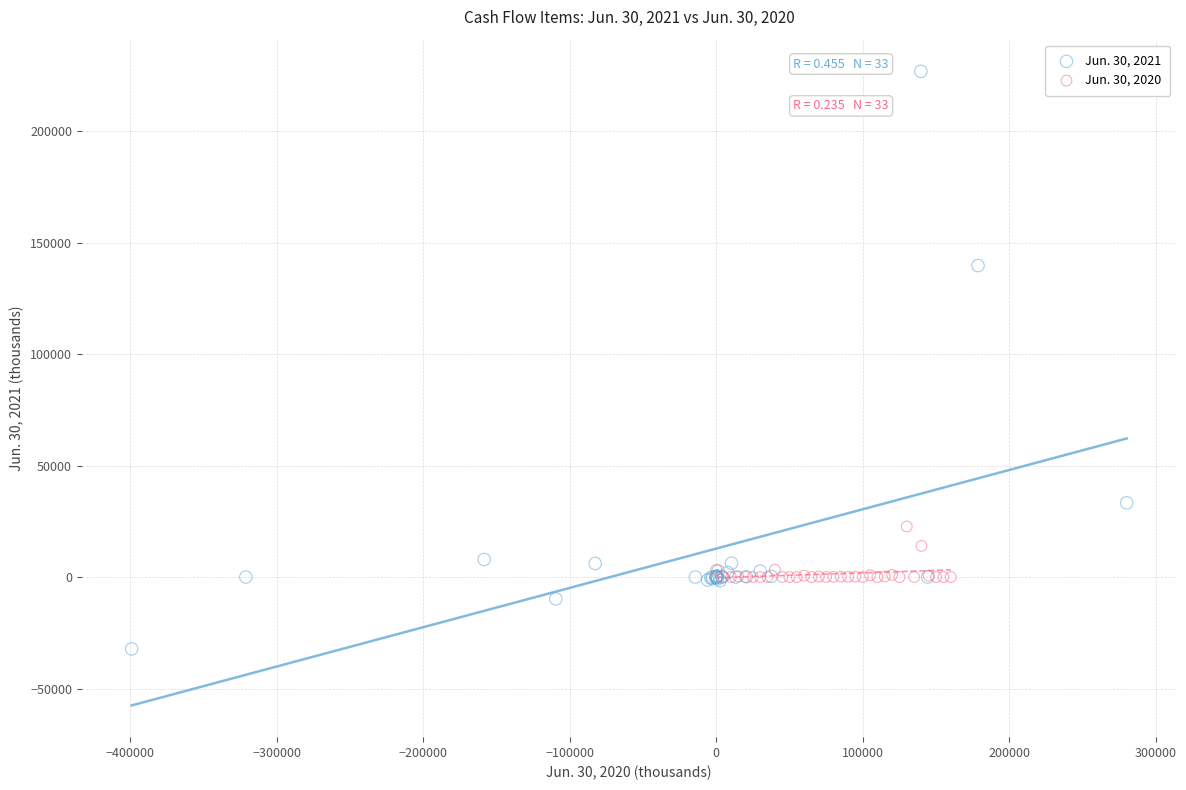

What are all the series names shown in the legend?

Jun. 30, 2021, Jun. 30, 2020